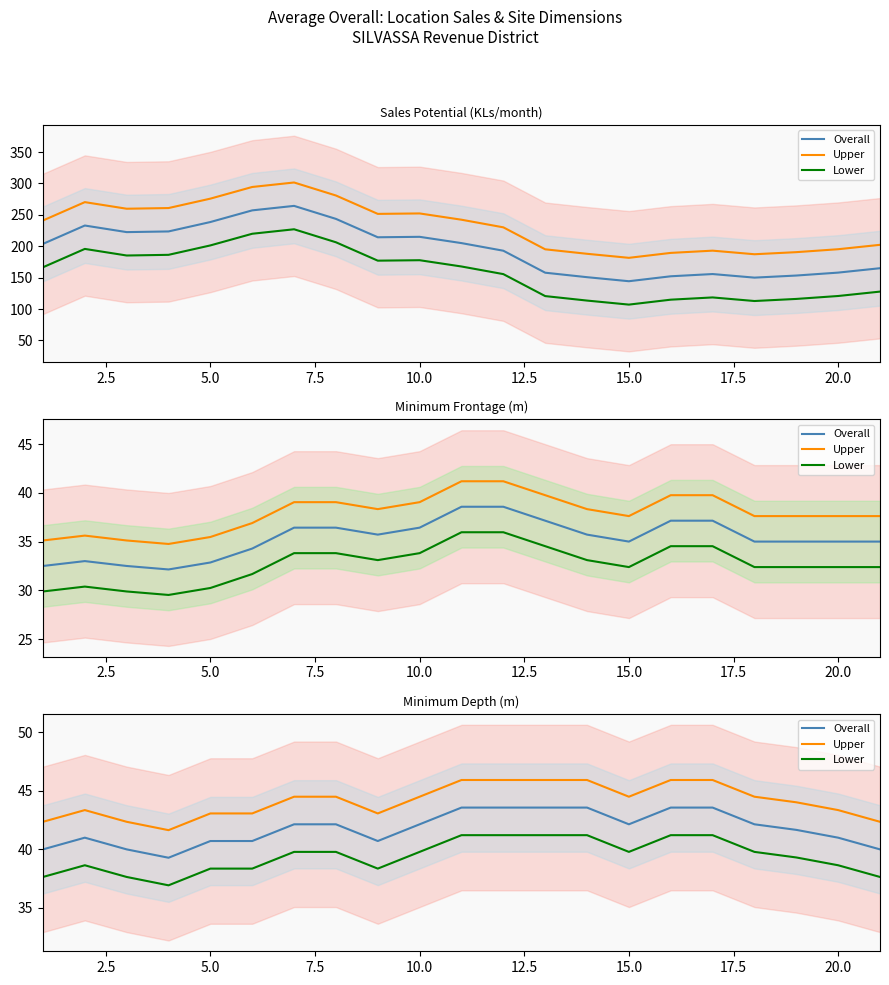

True or false: Upper has more than 0 interior local peaks.

True